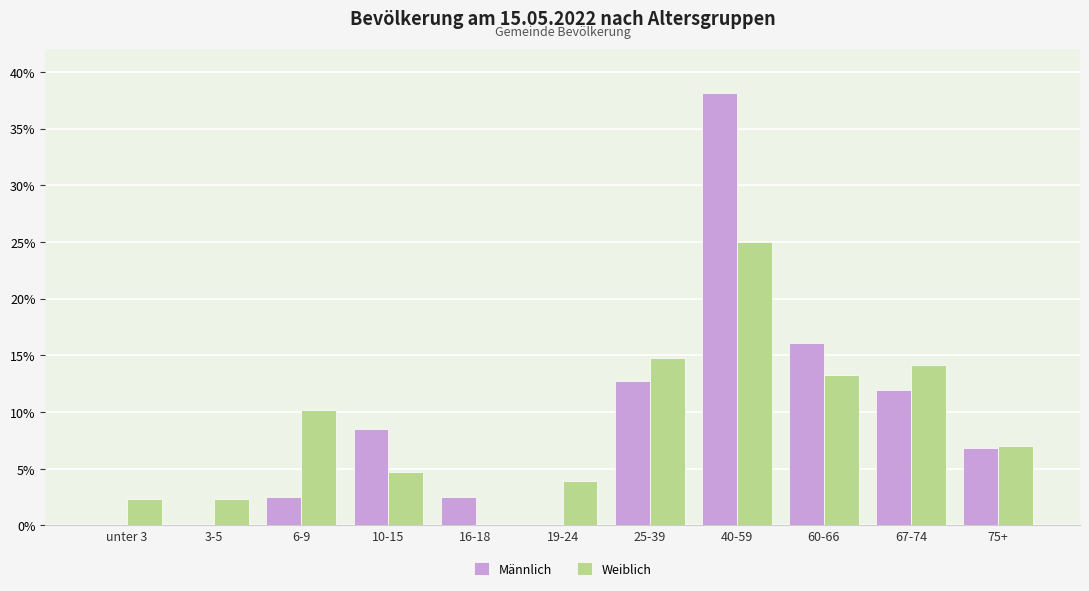

How many categories are shown in the chart?

11